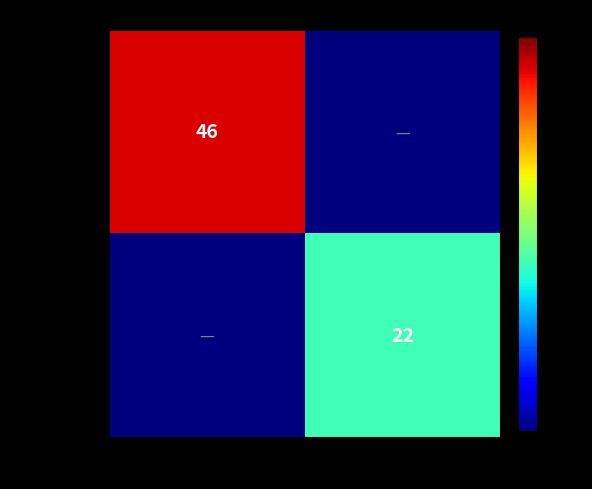

Is it true that TX-c868...eb7 equals 22.0 at +1 (in)?

True